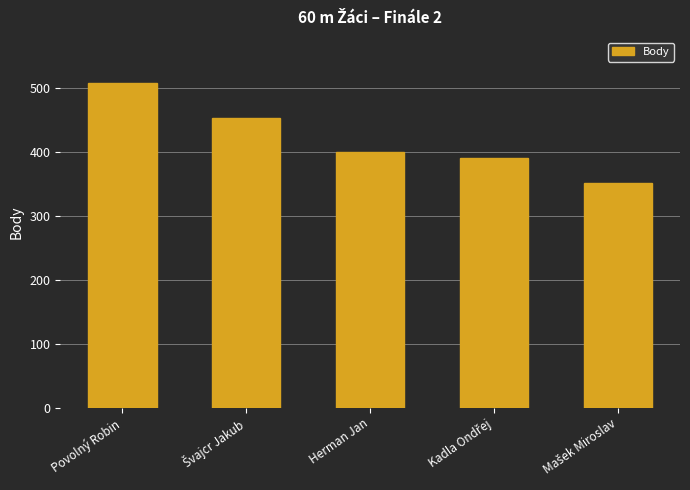

What is the difference between the maximum and minimum values?

157